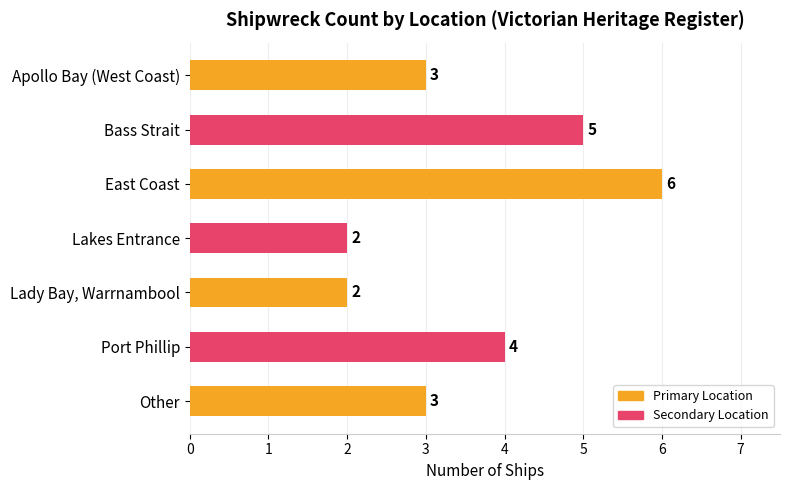

Are the bars horizontal?

Yes